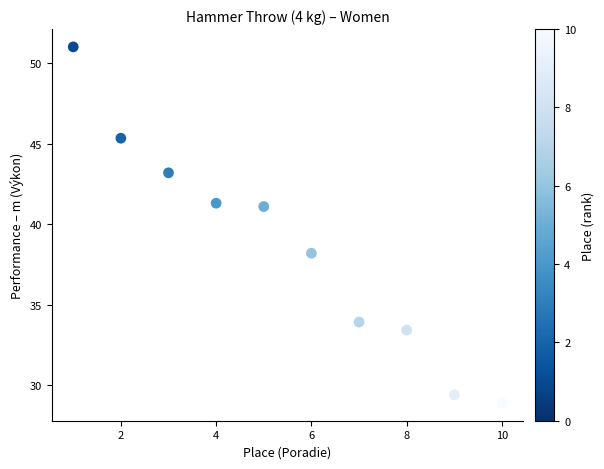

What is the range of X values (max minus min)?

9.0